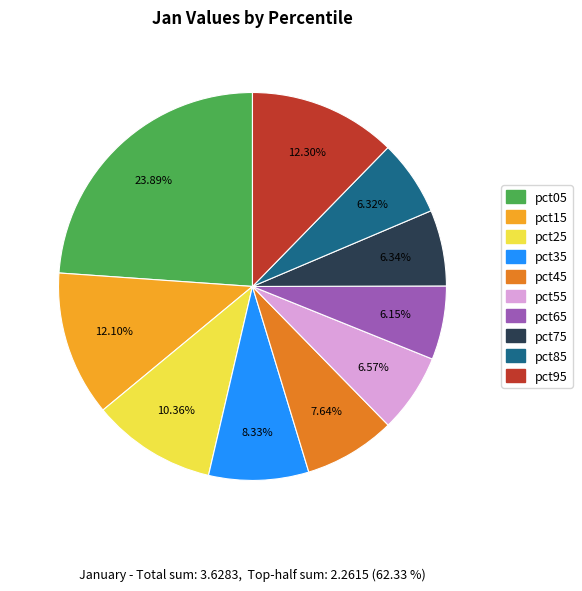

Does pct15 account for over 50% of the chart?

No